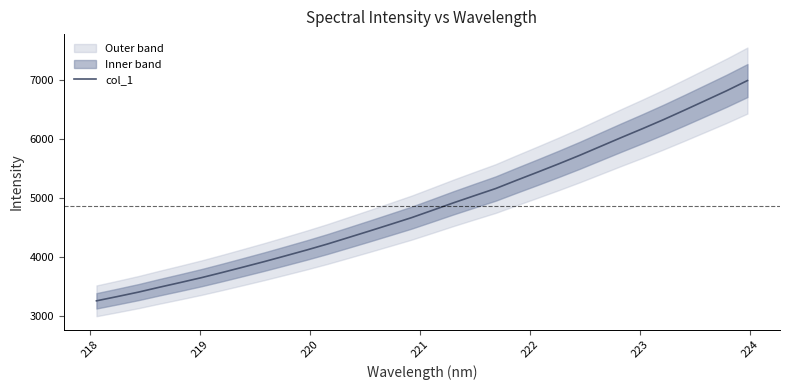

What is the lowest value of the col_1 series?

3259.1